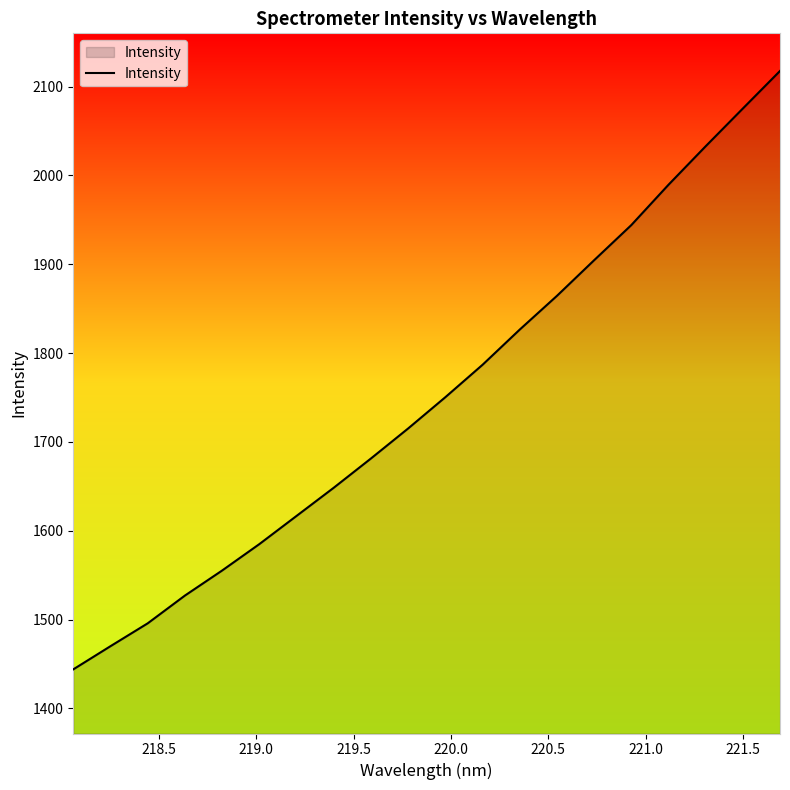

What is the maximum value shown in the chart?

2117.5